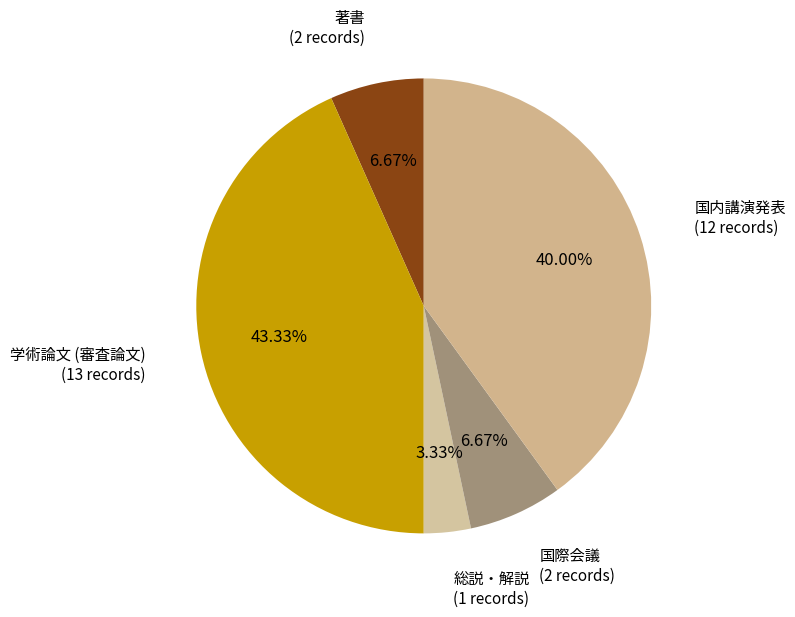

What is the ratio of the value at 学術論文 (審査論文) to the value at 総説・解説?

13.0